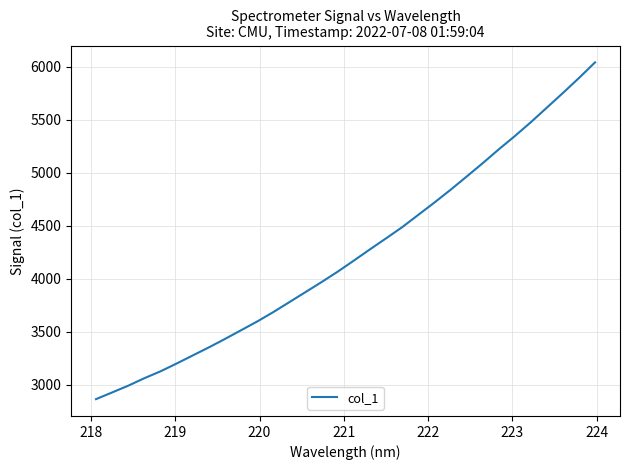

What is the difference between the maximum and minimum values?

3174.0